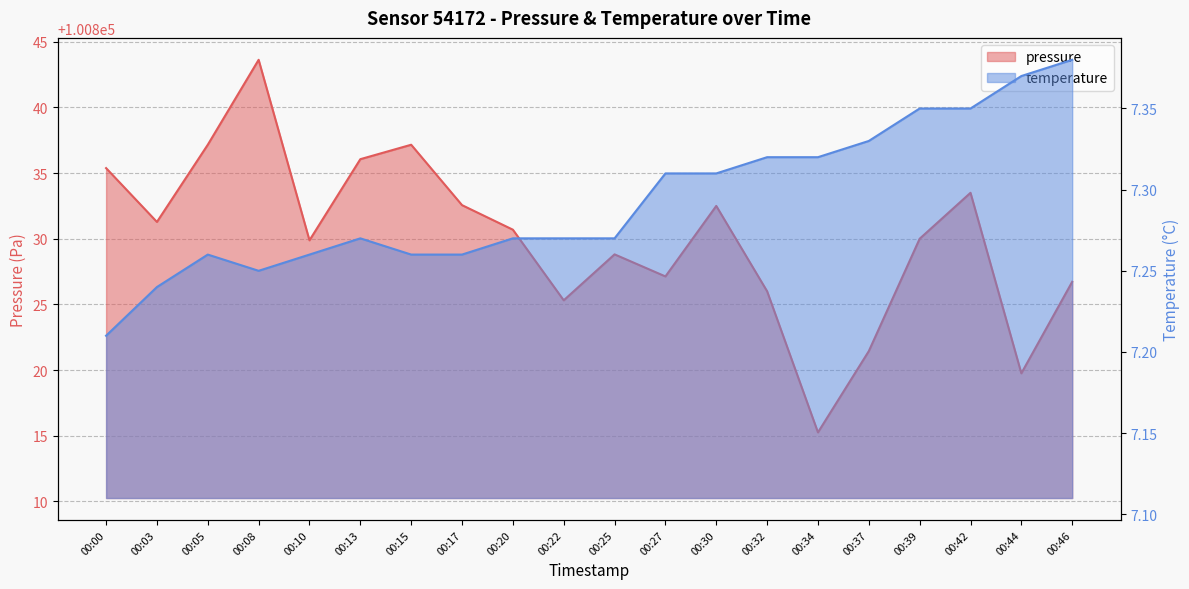

What is the sum of all temperature values?

145.9